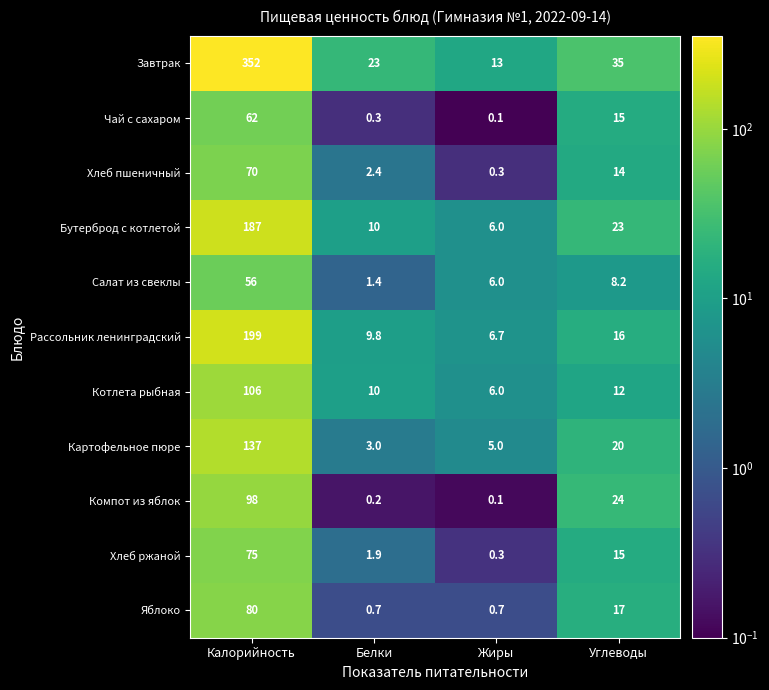

What is the total value across all series at Калорийность?

1422.0